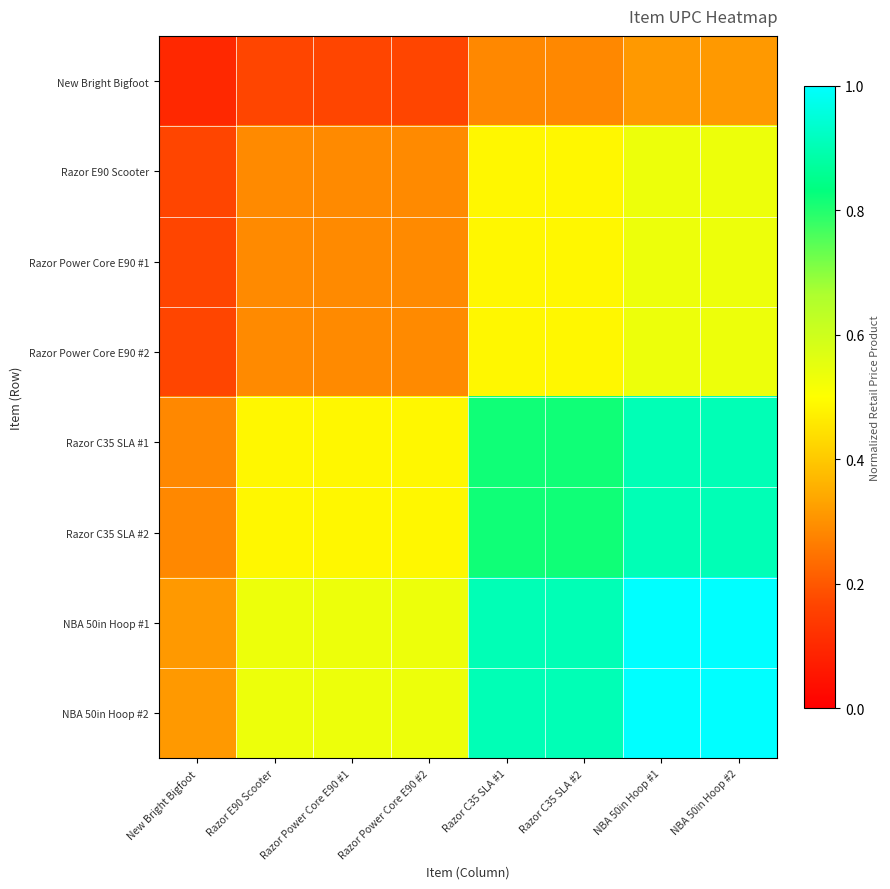

What is the total value across all series at NBA 50in Hoop #1?

5.7